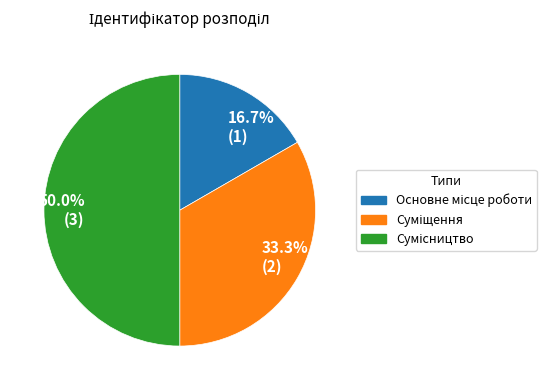

Is 16.7% (1) the majority of the pie?

No